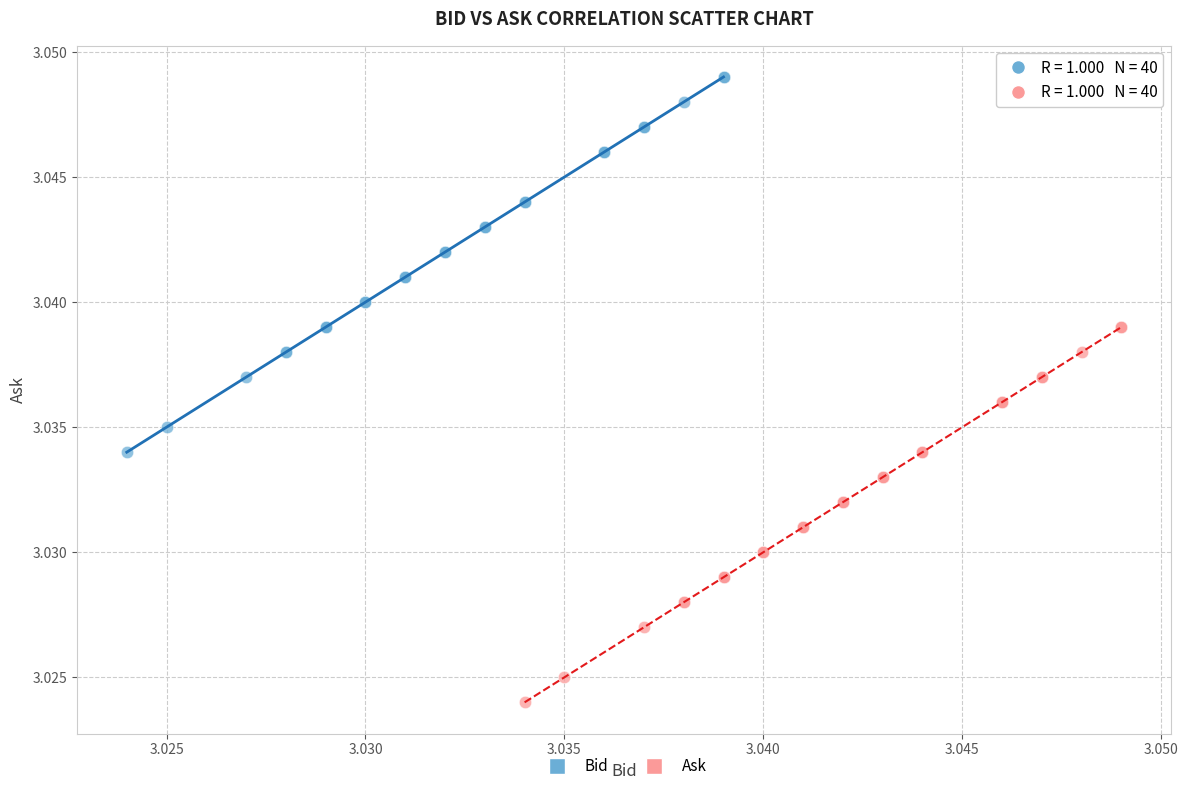

Which series reaches the minimum Y coordinate?

Ask